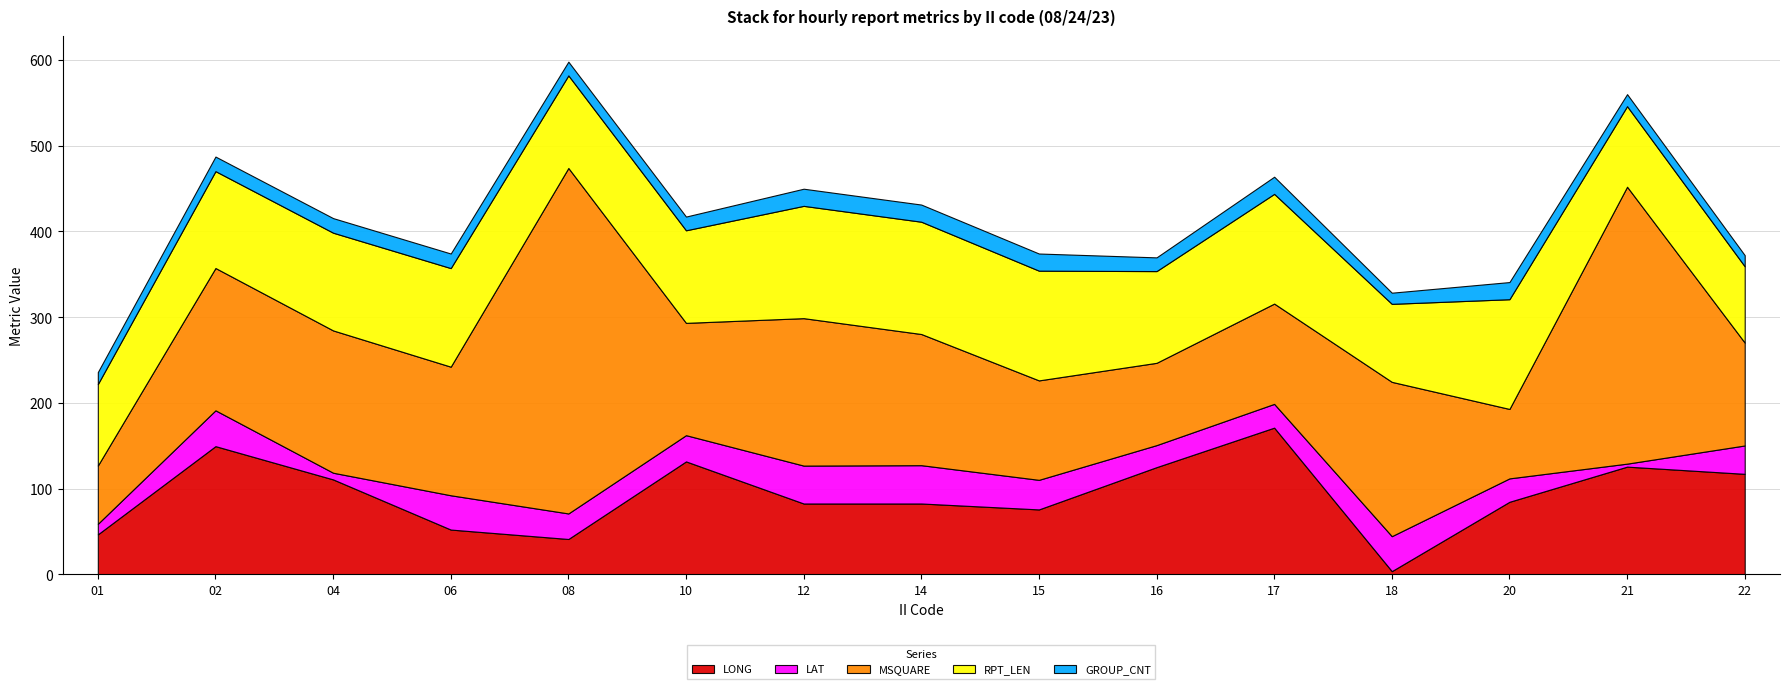

Which category has the lowest value across all series?

21